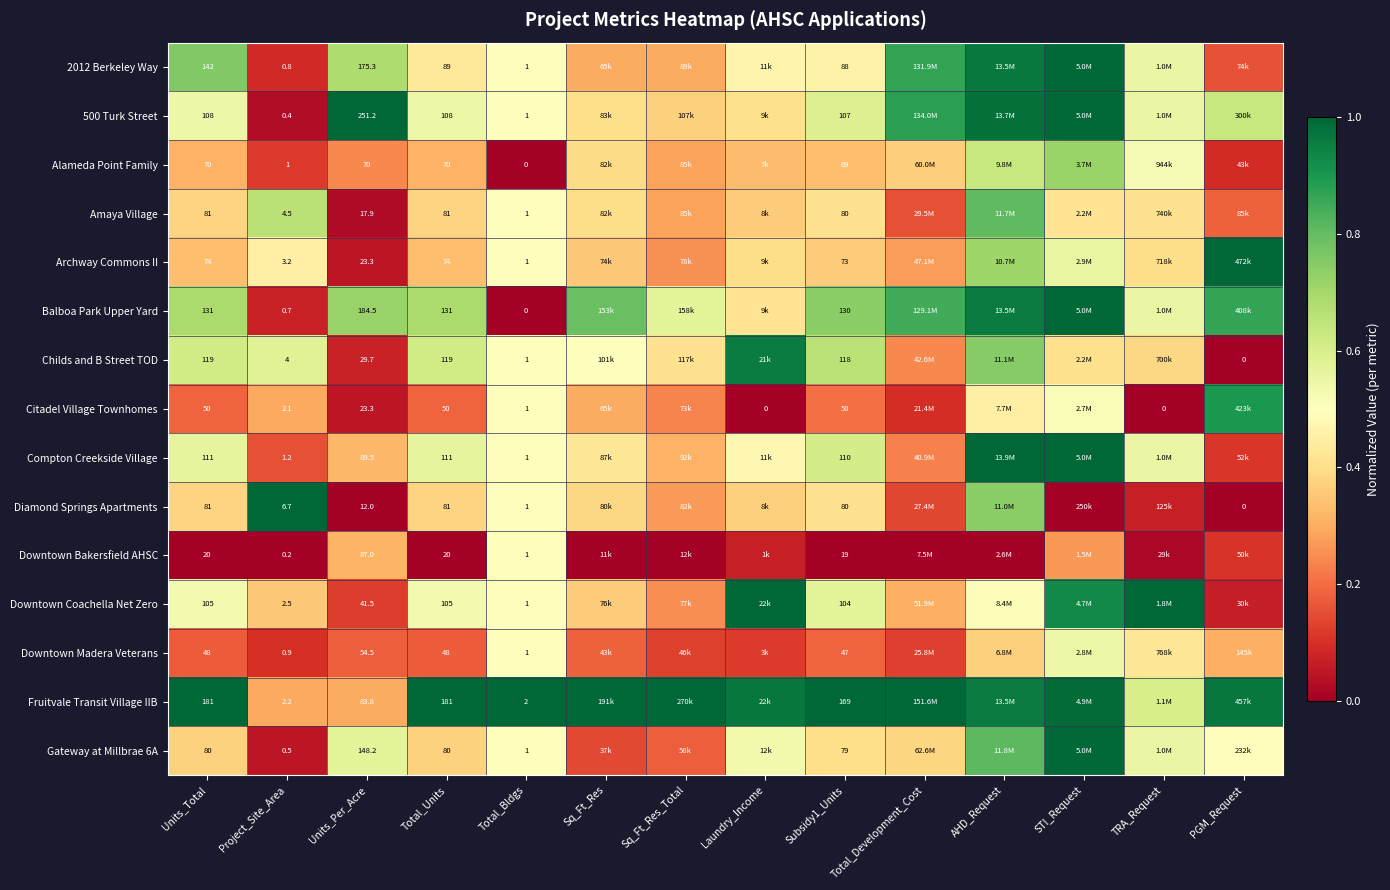

Rank the categories by Balboa Park Upper Yard value from highest to lowest.

STI_Request, AHD_Request, PGM_Request, Total_Development_Cost, Sq_Ft_Res, Subsidy1_Units, Units_Per_Acre, Units_Total, Total_Units, Sq_Ft_Res_Total, TRA_Request, Laundry_Income, Project_Site_Area, Total_Bldgs